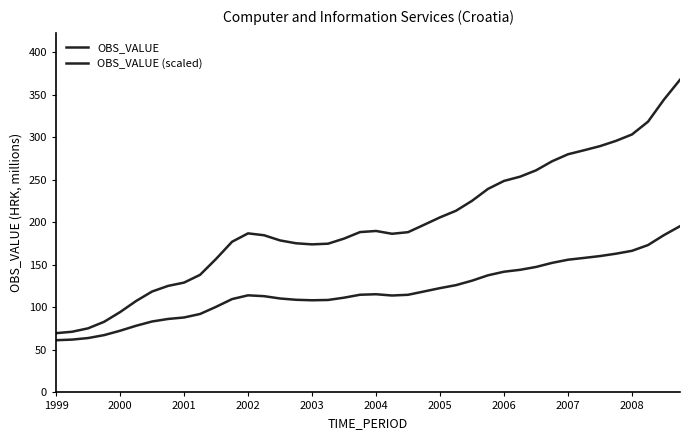

Reading left to right, extract all data points from this chart.

OBS_VALUE: 69.6	71.3	75.3	83.0	94.4	107.4	118.6	125.2	129.1	138.2	156.9	177.1	186.9	184.7	178.7	175.3	174.0	174.8	180.8	188.4	189.7	186.5	188.3	197.0	205.8	213.5	225.2	239.2	248.6	253.5	261.0	271.6	279.9	284.6	289.5	295.7	303.2	318.2	344.3	367.5
OBS_VALUE (scaled): 61.3	62.1	63.9	67.3	72.5	78.3	83.4	86.3	88.1	92.2	100.6	109.7	114.1	113.1	110.4	108.9	108.3	108.7	111.4	114.8	115.4	113.9	114.7	118.6	122.6	126.1	131.3	137.7	141.9	144.1	147.5	152.2	156.0	158.1	160.3	163.0	166.4	173.2	184.9	195.4